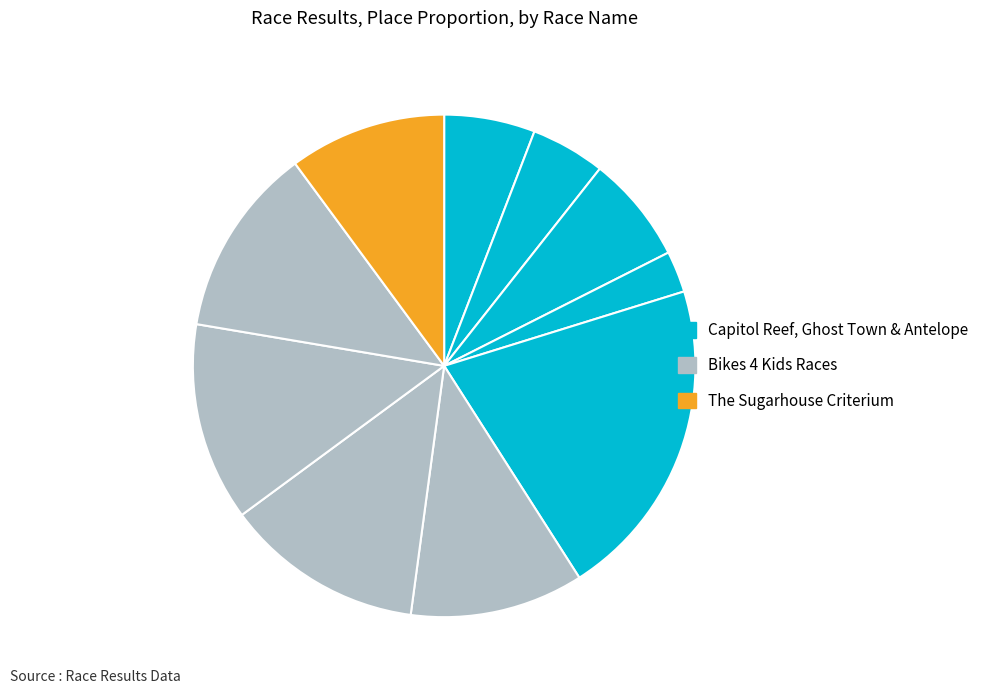

Count the number of slices in the pie.

10